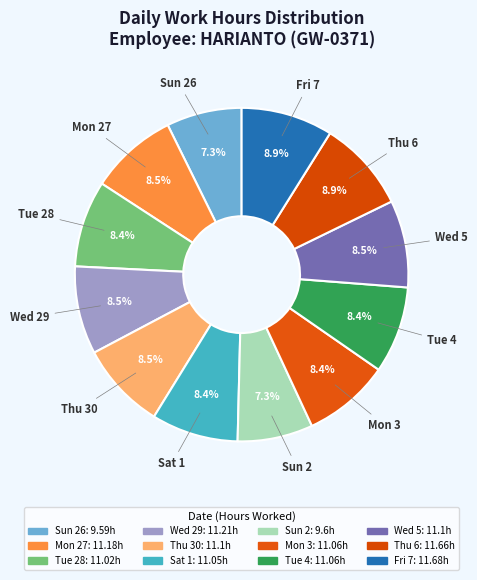

How many slices are in this pie chart?

12